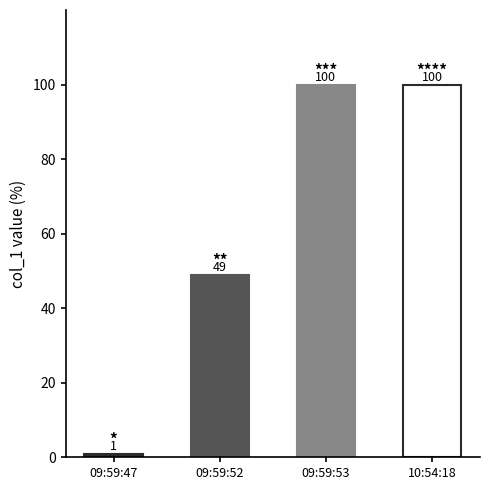

What position from the left is 09:59:47?

1